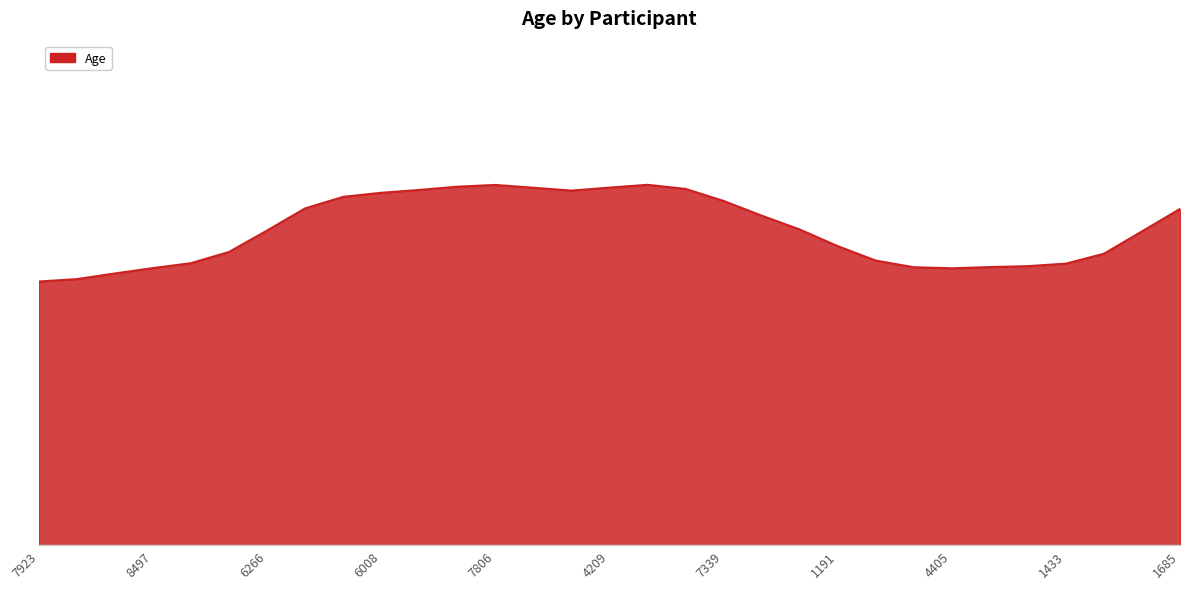

Is this an area chart (filled region under the line)?

Yes